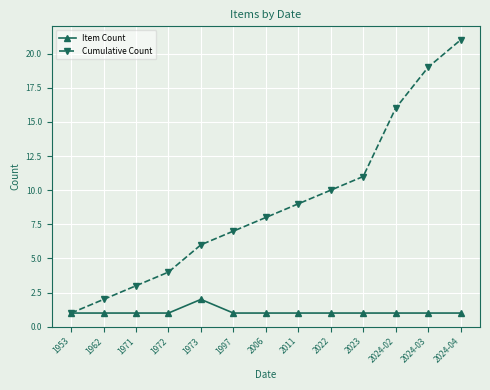

At which label does Cumulative Count reach its minimum?

1953